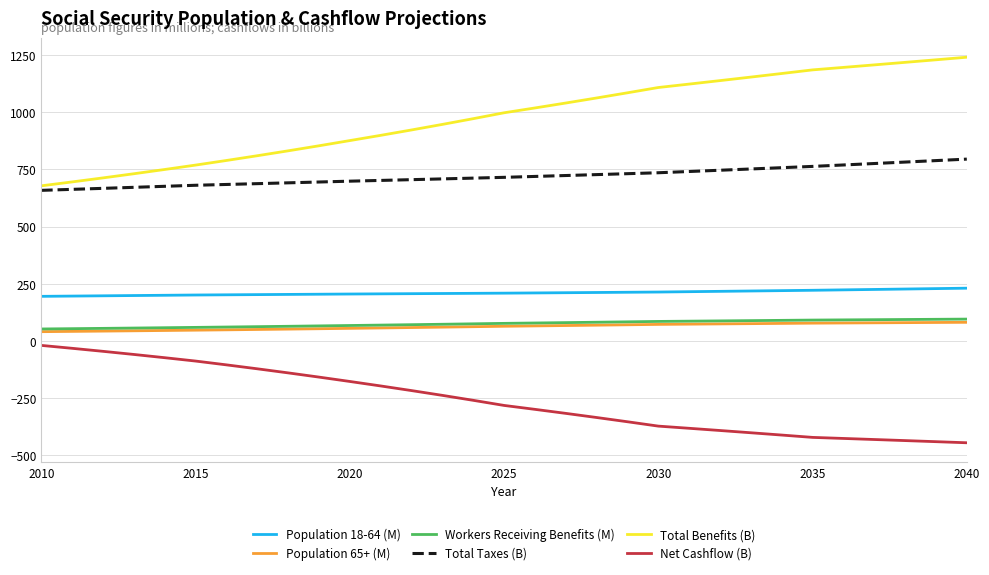

True or false: Workers Receiving Benefits (M) and Total Benefits (B) cross at least once.

False